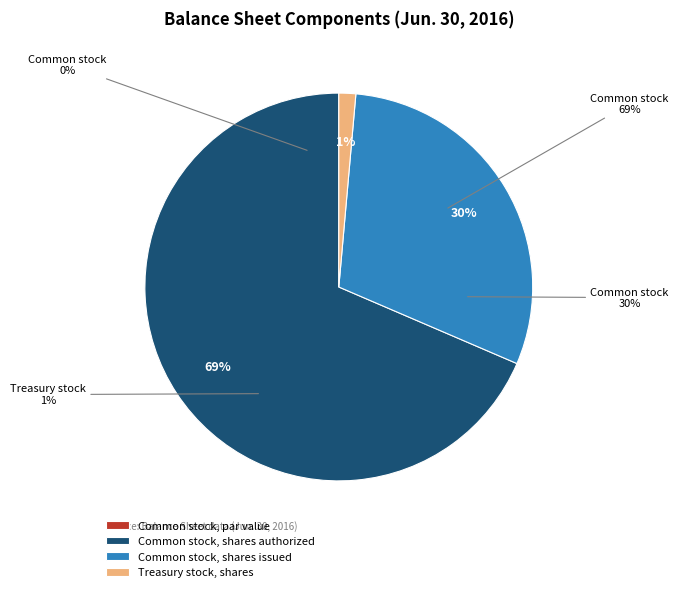

Is the sum of Treasury stock, shares and Common stock, shares issued greater than half?

No